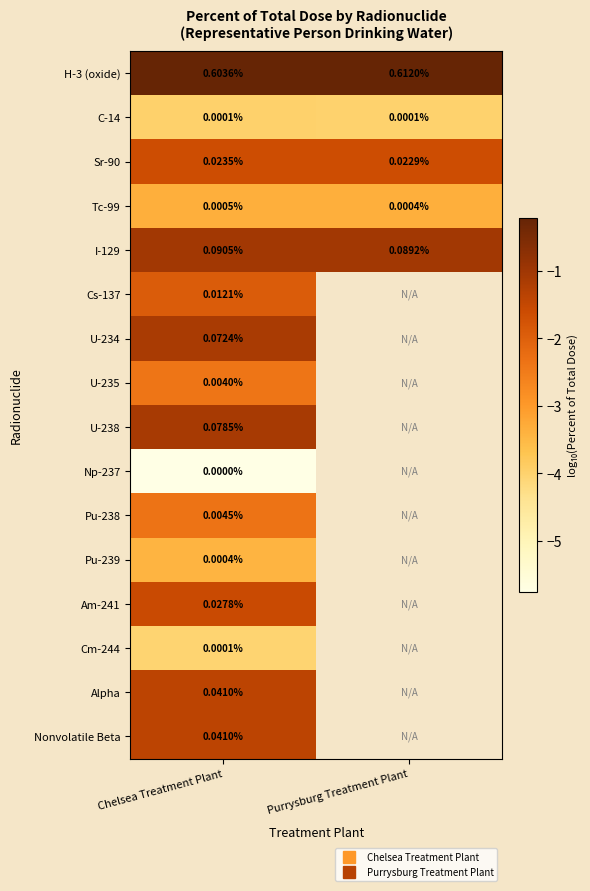

At how many categories does at least one series exceed -1?

2